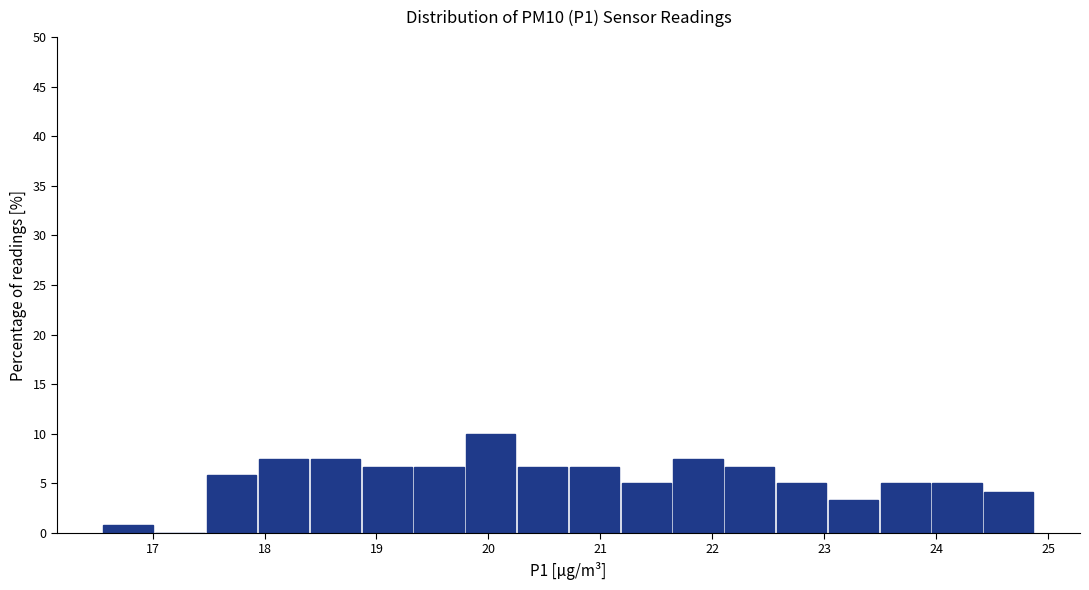

What is the height of the bar covering 23.0 to 23.5 on the x-axis? Neither the bar edges nor the heights are printed on the chart, so give them approximately, as read against the axes.

3.5